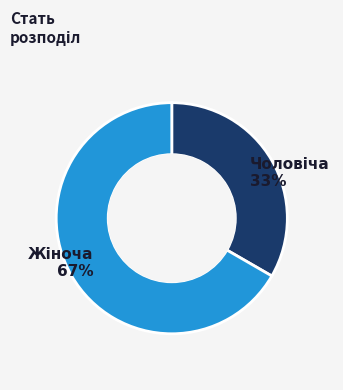

To the nearest percent, what is the average slice percentage?

50%